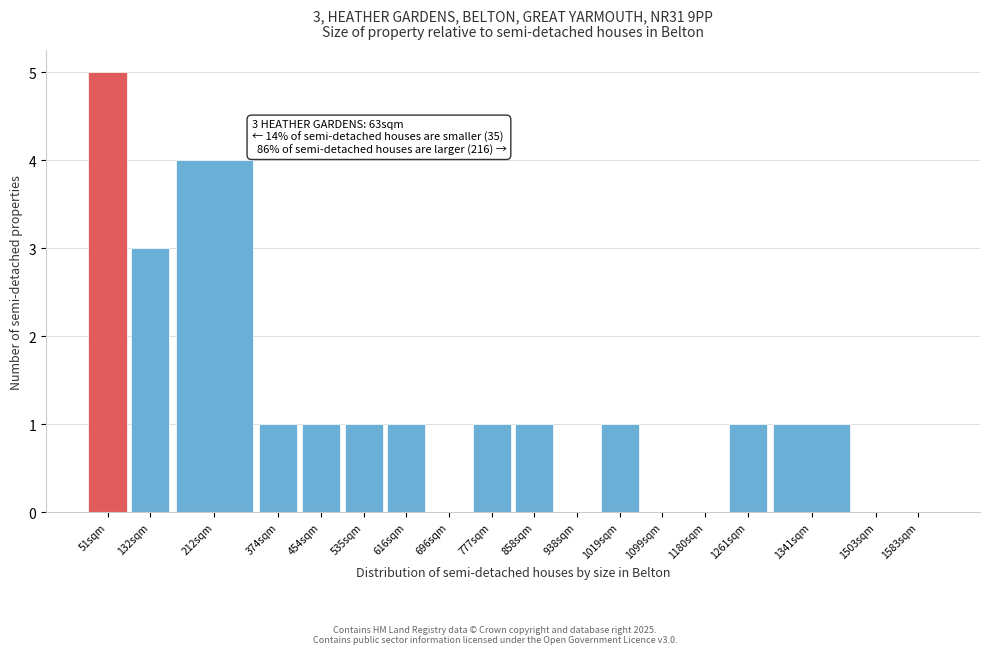

What is the sum of all values?

21